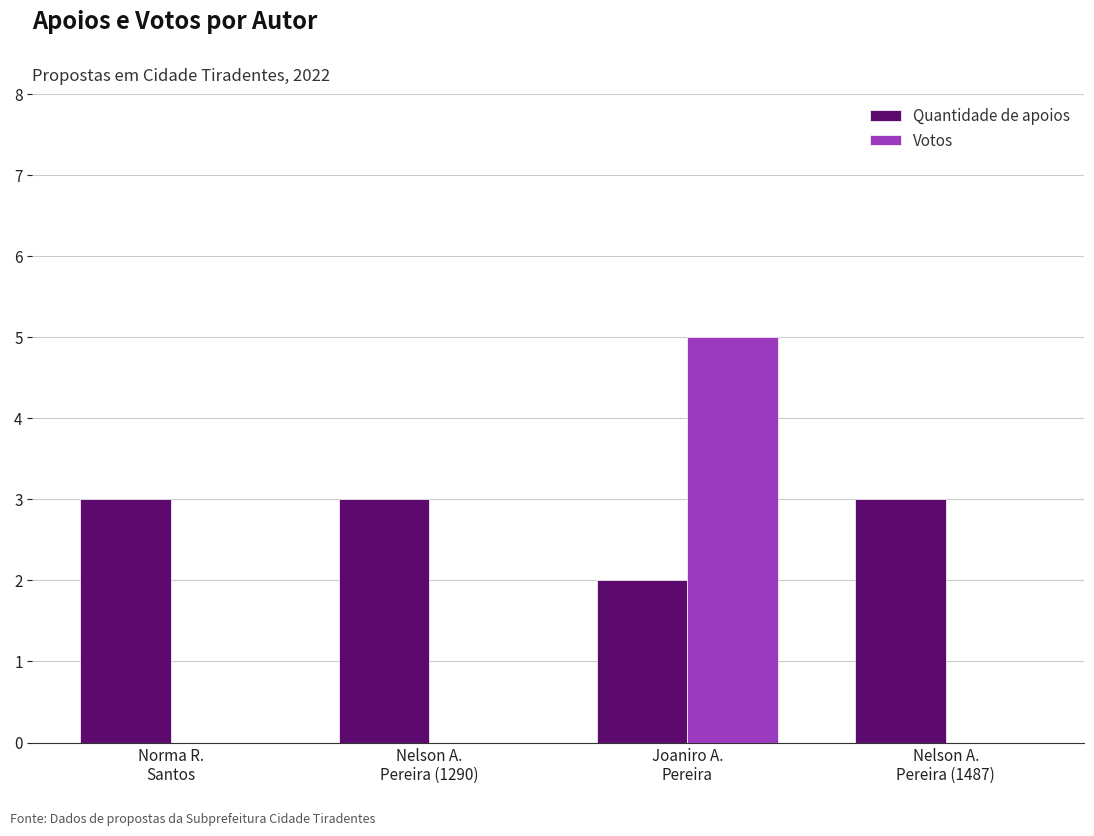

What is the sum of all Votos values?

5